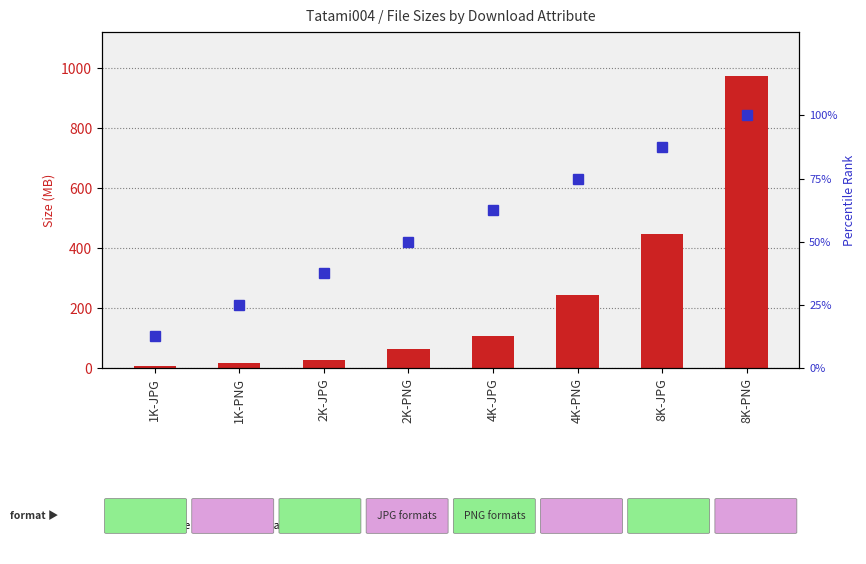

List the series in order of their peak value, lowest first.

percentile rank within the sample, size (MB)